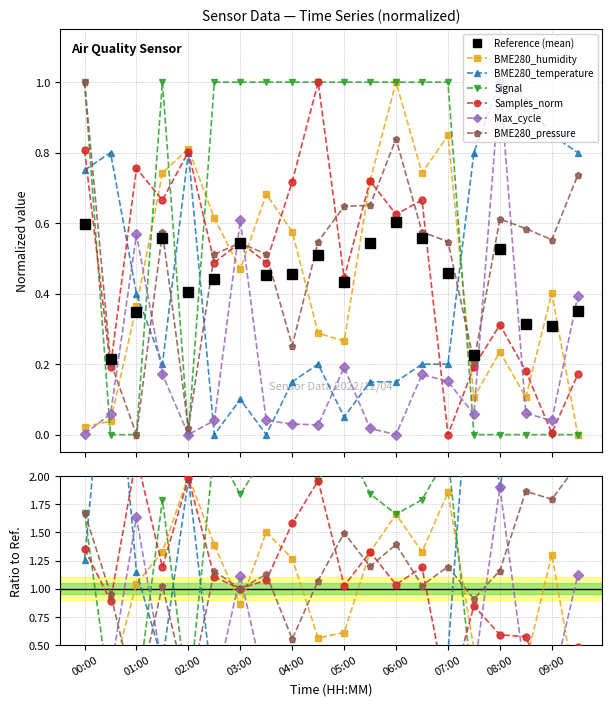

After their last crossing, which series has the higher values: BME280_pressure or Max_cycle?

BME280_pressure